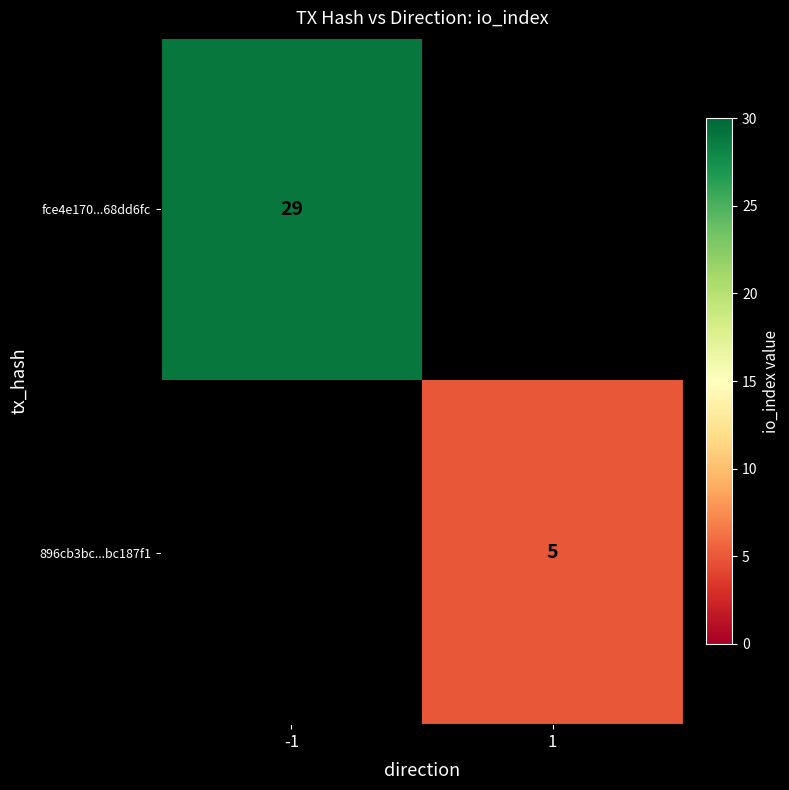

The fce4e170...68dd6fc series shows 17 at -1. True or false?

False